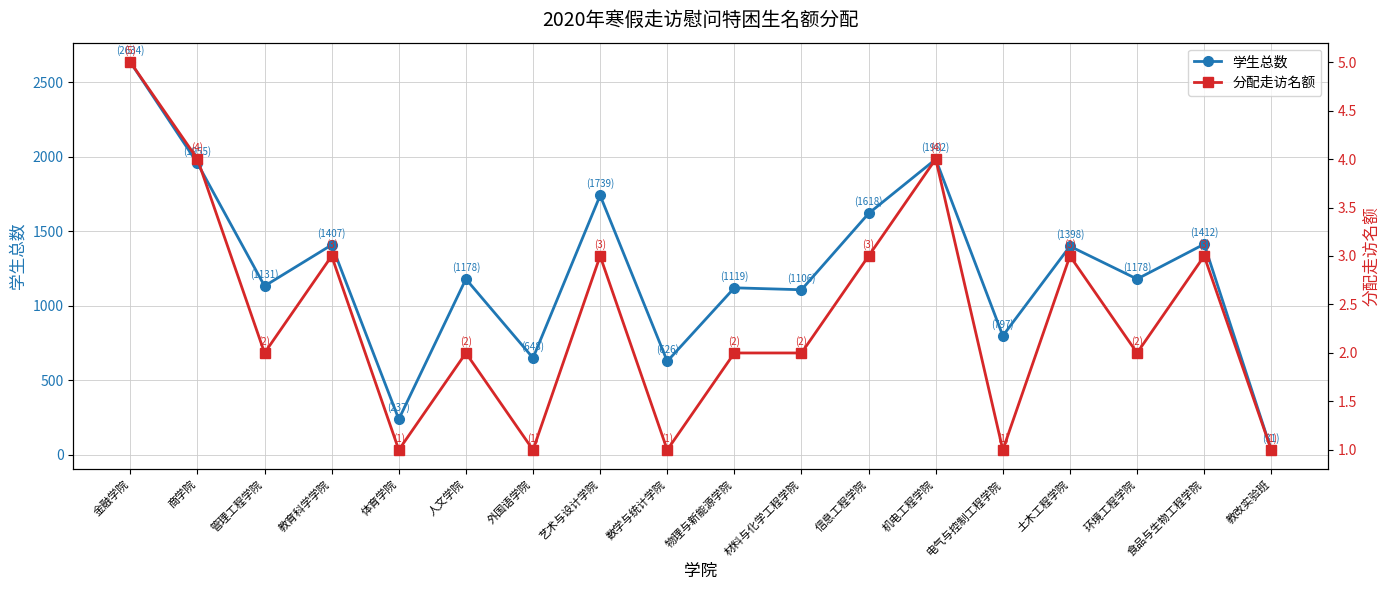

Which category has the highest value across all series?

金融学院